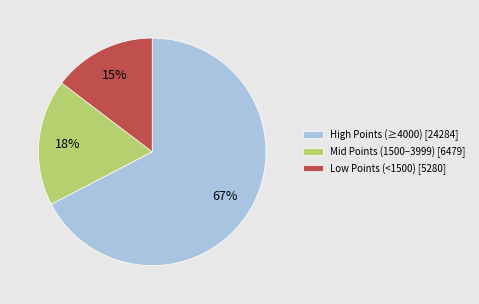

Between High Points (≥4000) [24284] and Low Points (<1500) [5280], which is larger?

High Points (≥4000) [24284]